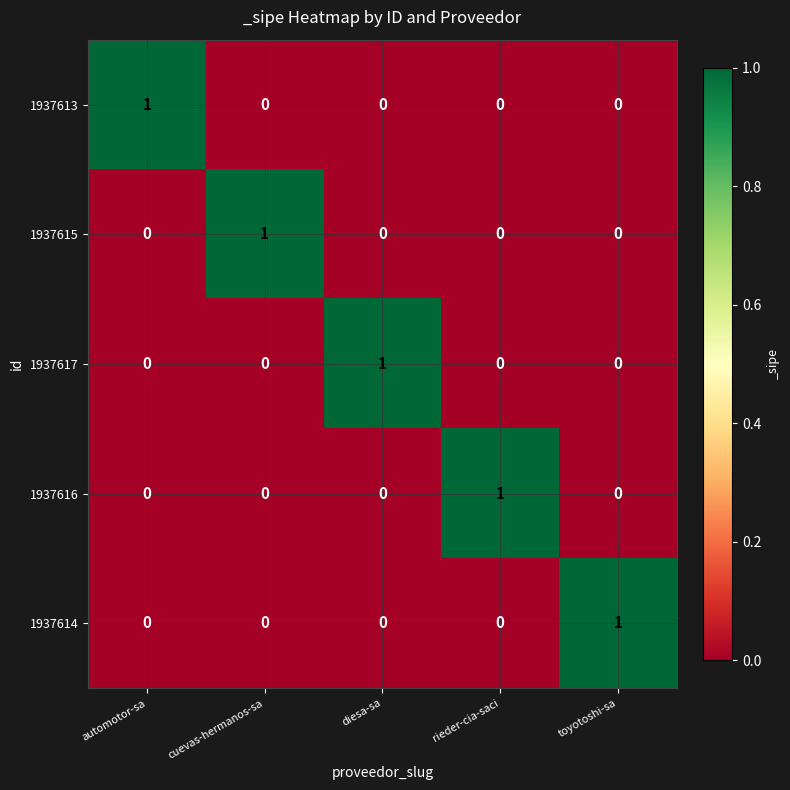

How many values in 1937617 are above zero?

1